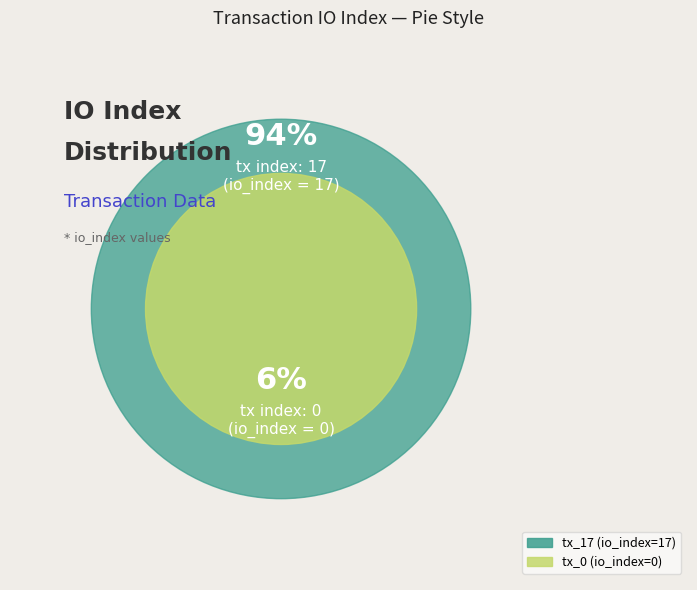

What is the majority slice?

tx_17